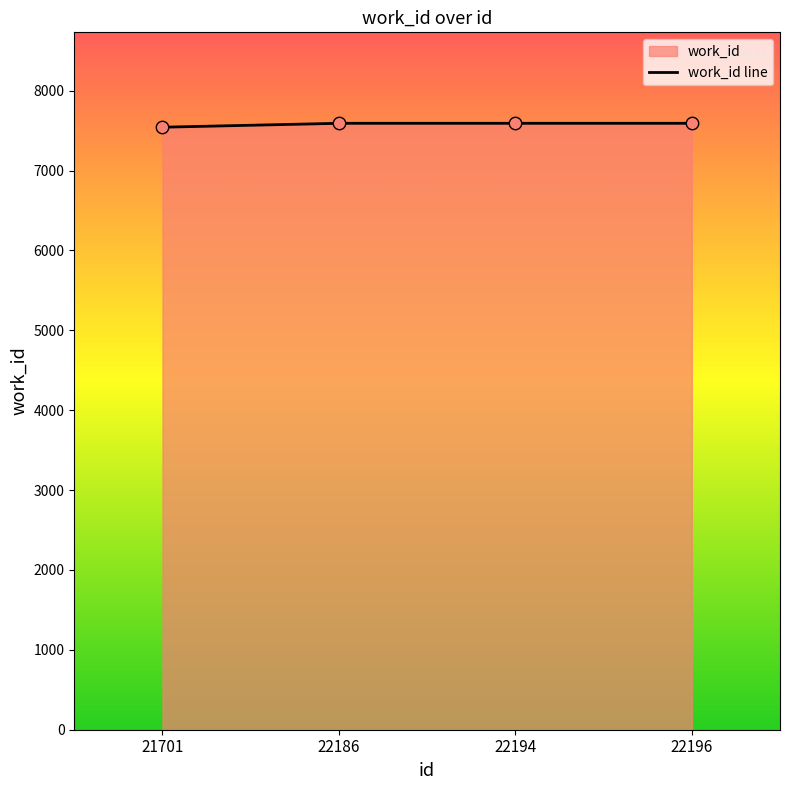

What is the ratio of the value at 22194 to the value at 22186?

1.0